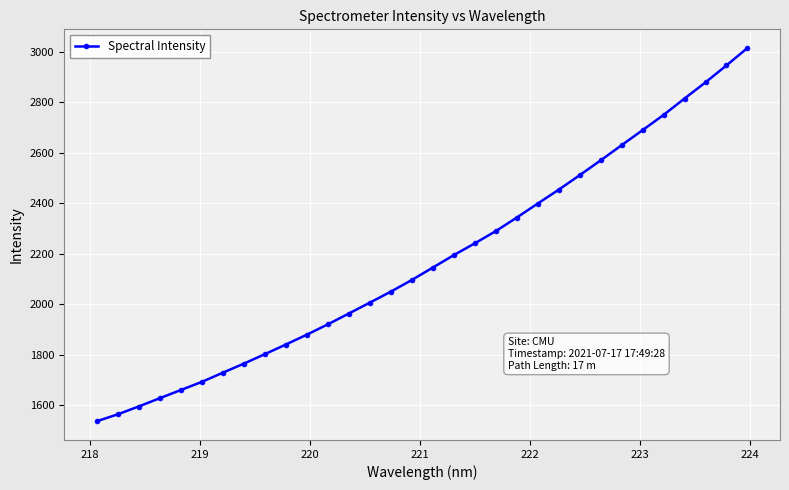

What is the value of the 31st point from the left?

2945.5